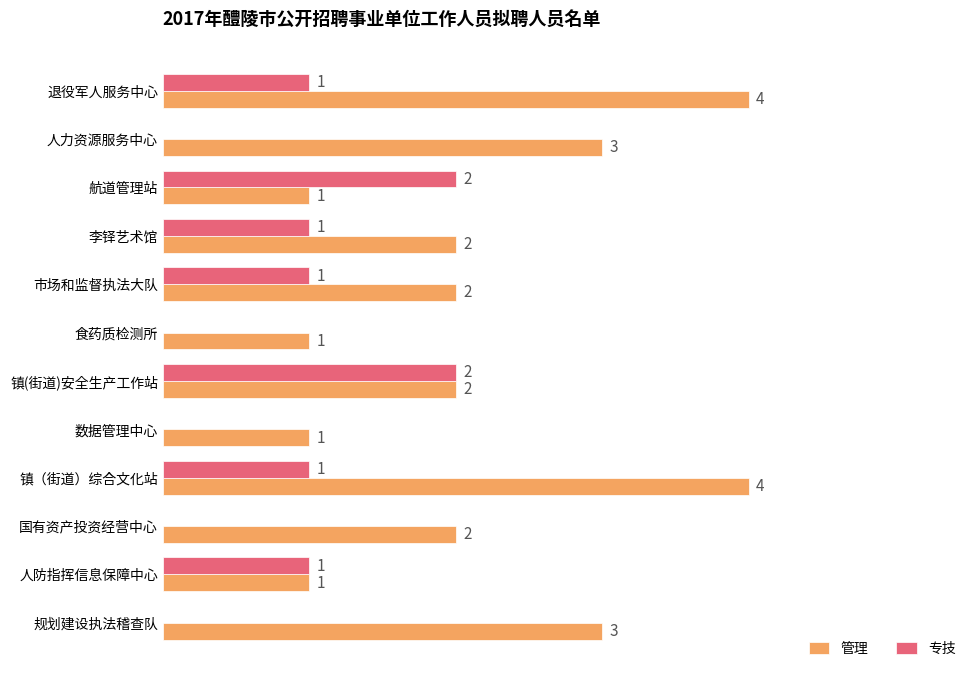

Which series has the widest spread of values?

管理